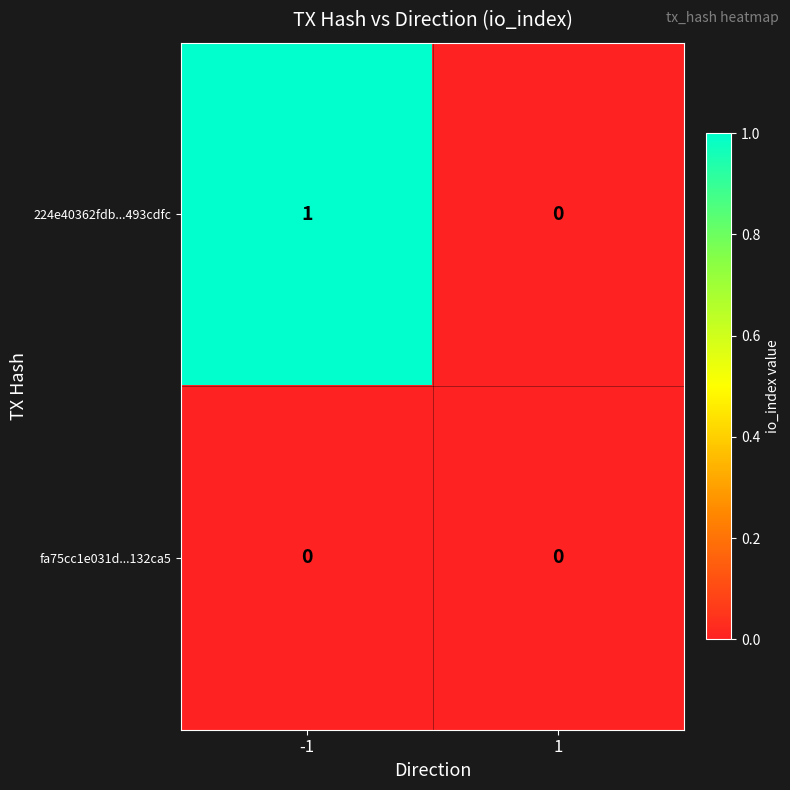

Rank the series by their average value, from lowest to highest.

fa75cc1e031d...132ca5, 224e40362fdb...493cdfc